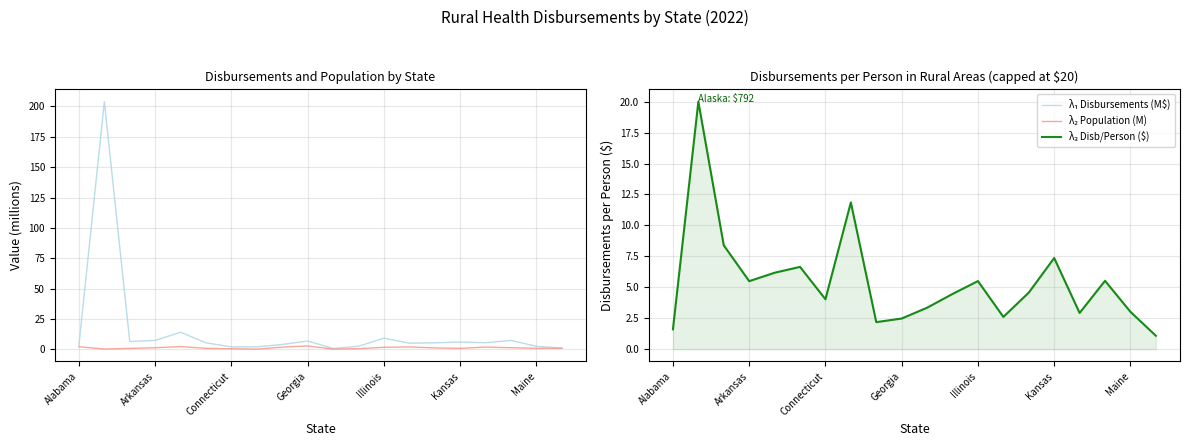

How many lines are shown in the chart?

3